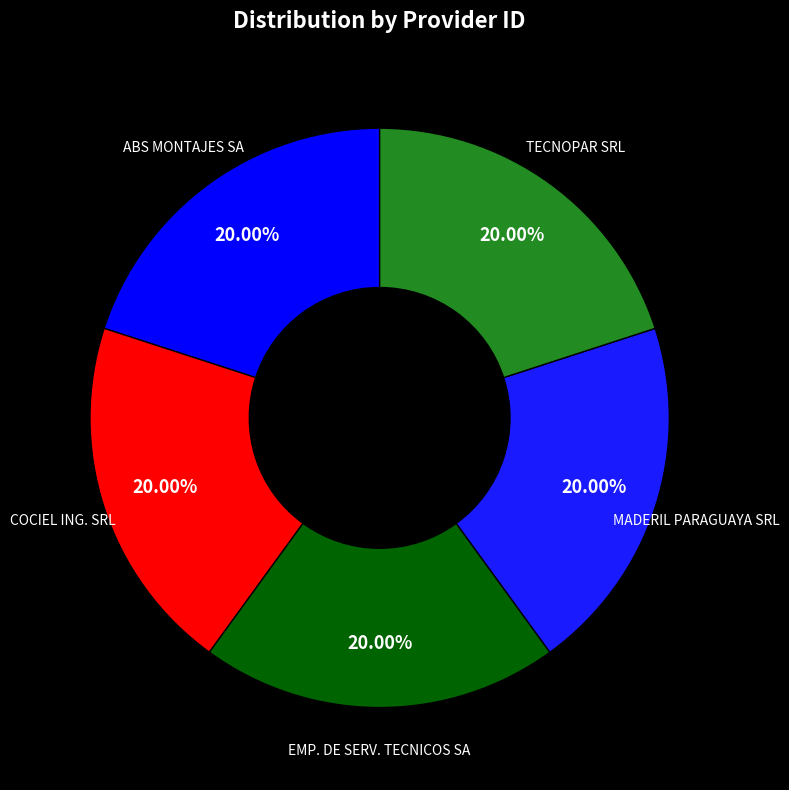

Count the number of slices in the pie.

5